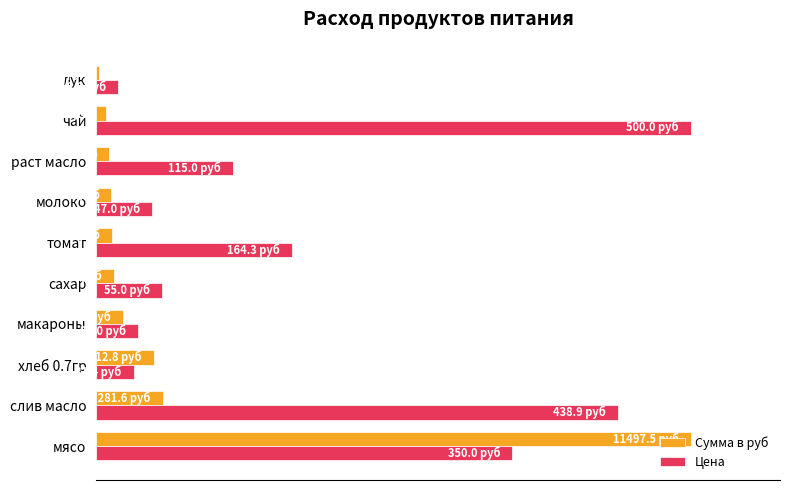

What is the sum of all Сумма в руб values?

137.7